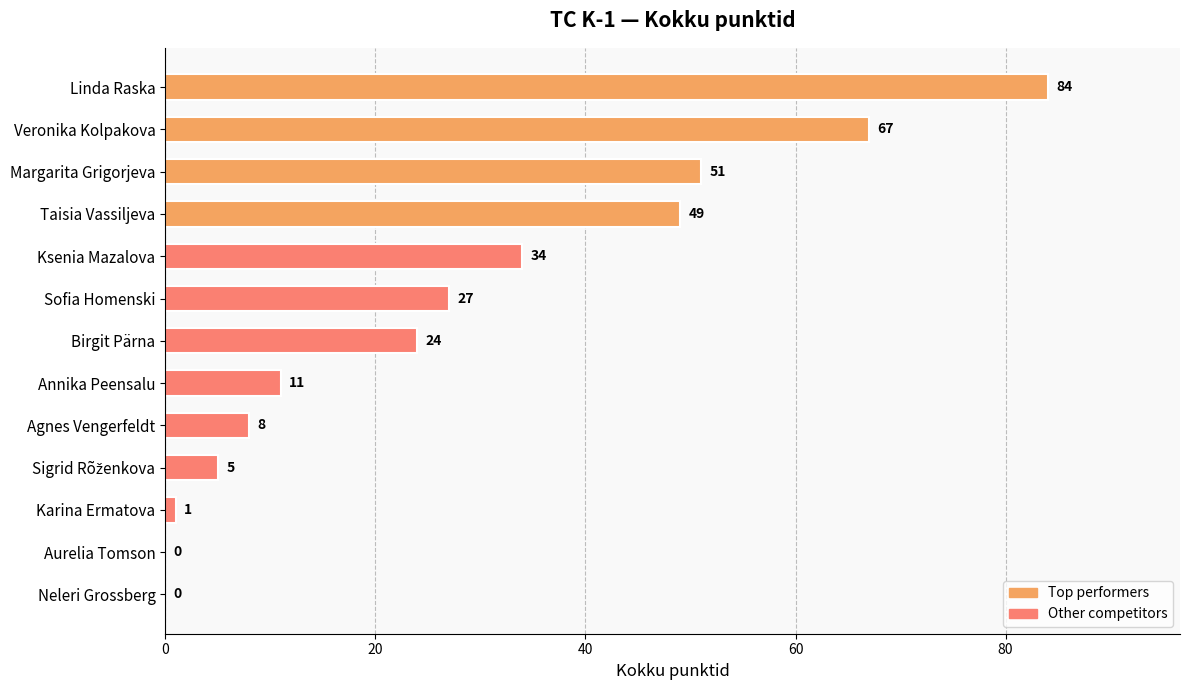

Is it true that the value at Sofia Homenski is 17?

False